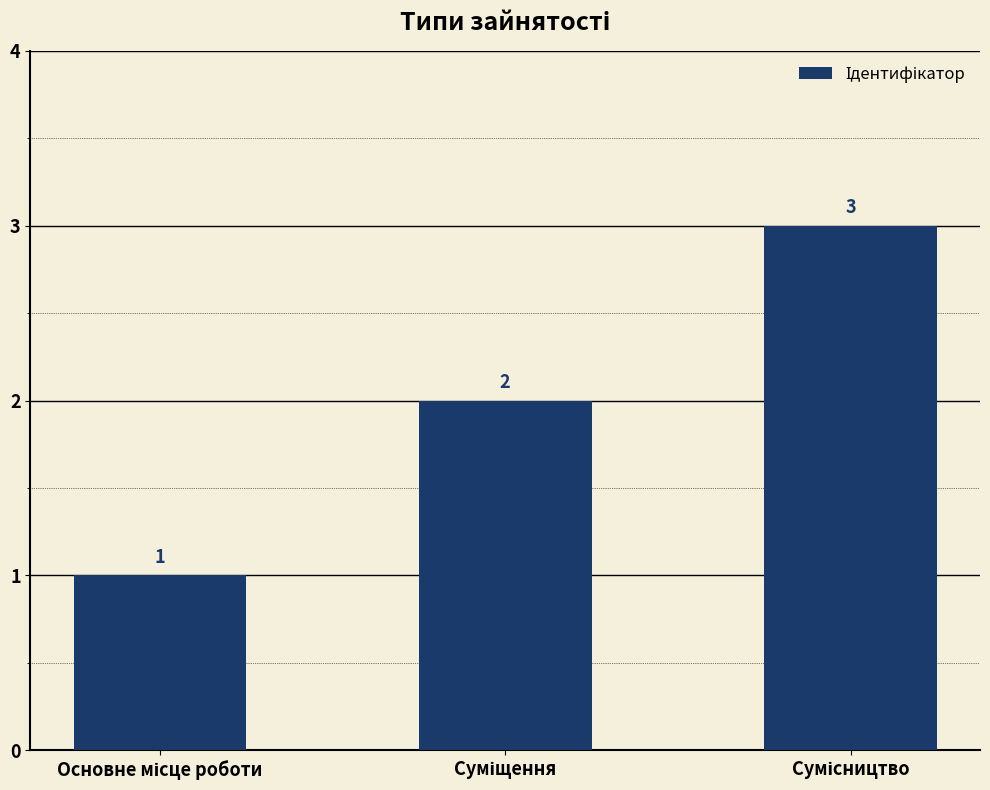

What is the sum of all values?

6